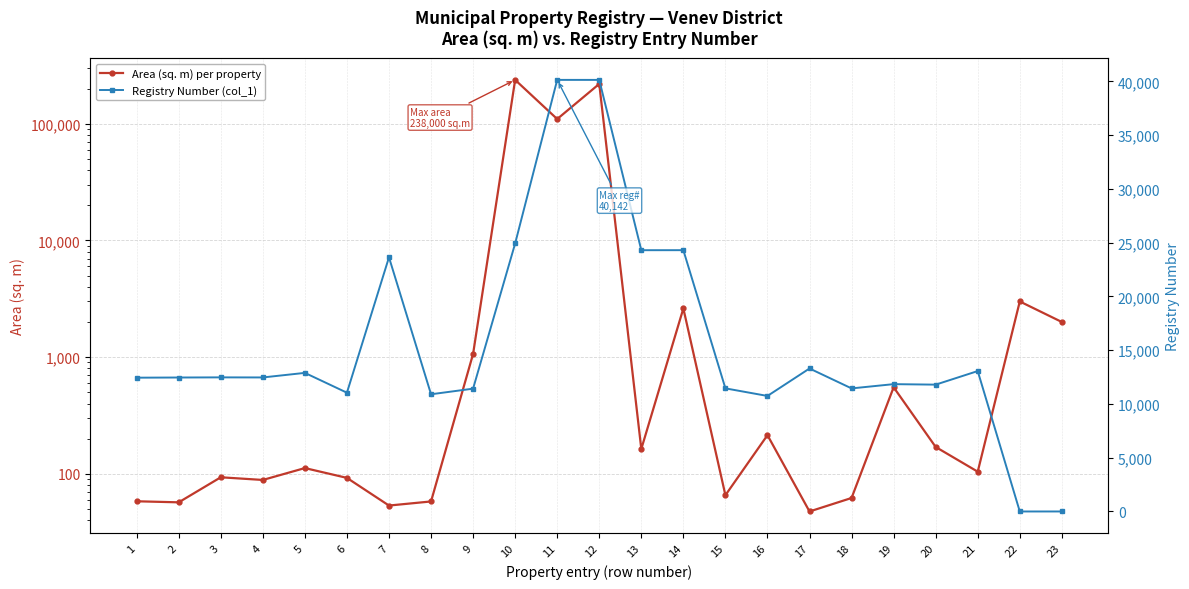

Rank the series at 14 from lowest to highest value.

Area (sq. m) per property, Registry Number (col_1)